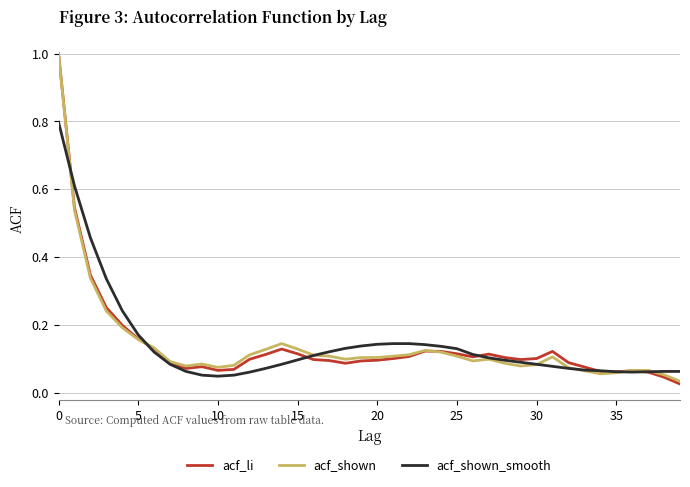

What is the maximum value shown in the chart?

1.0